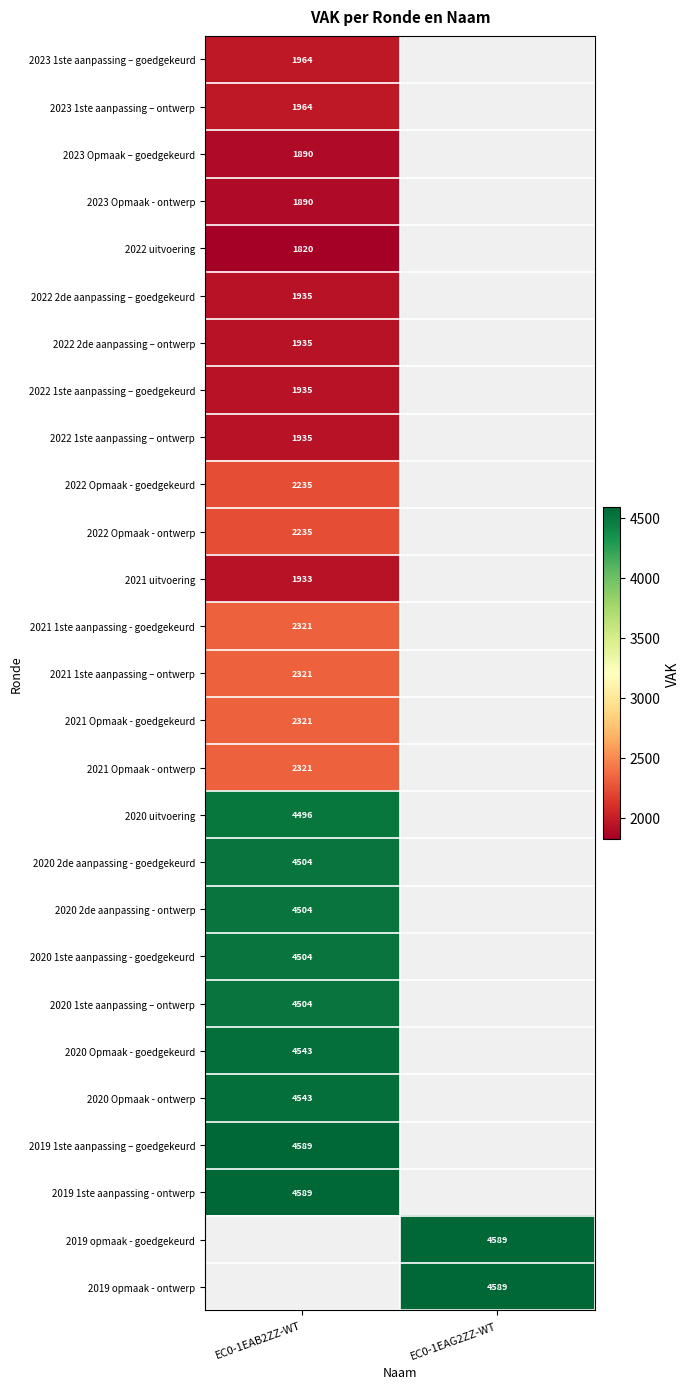

True or false: 2023 Opmaak - ontwerp has a value of 2497 at EC0-1EAB2ZZ-WT.

False